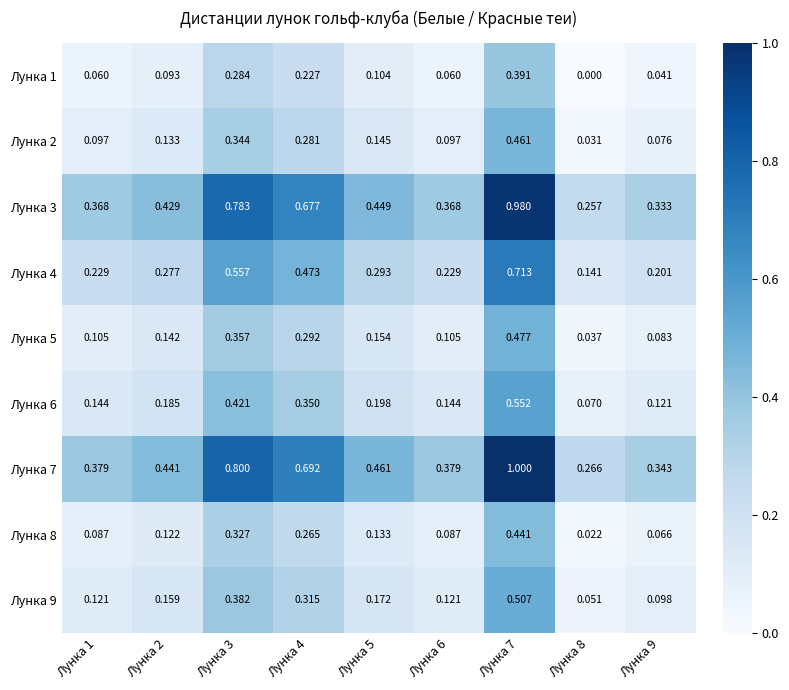

Is the value of Лунка 2 at Лунка 6 greater than the value of Лунка 7 at Лунка 7?

No